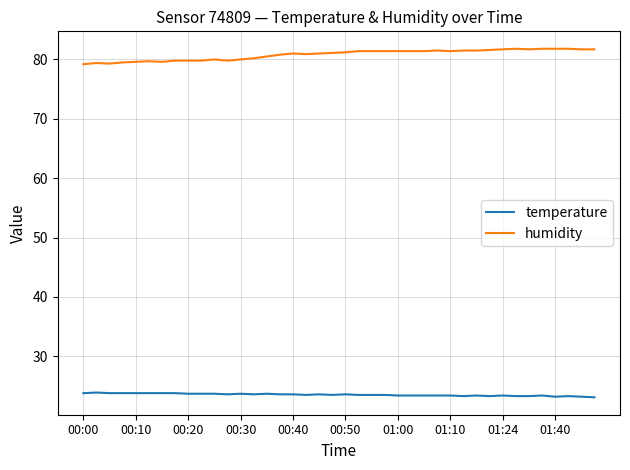

True or false: temperature and humidity cross at least once.

False